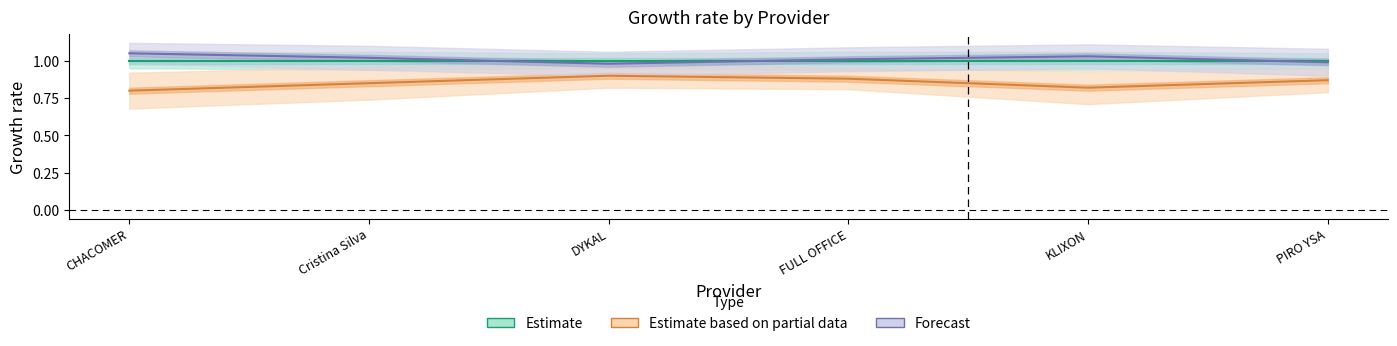

What is the label of the 6th point from the left?

PIRO YSA